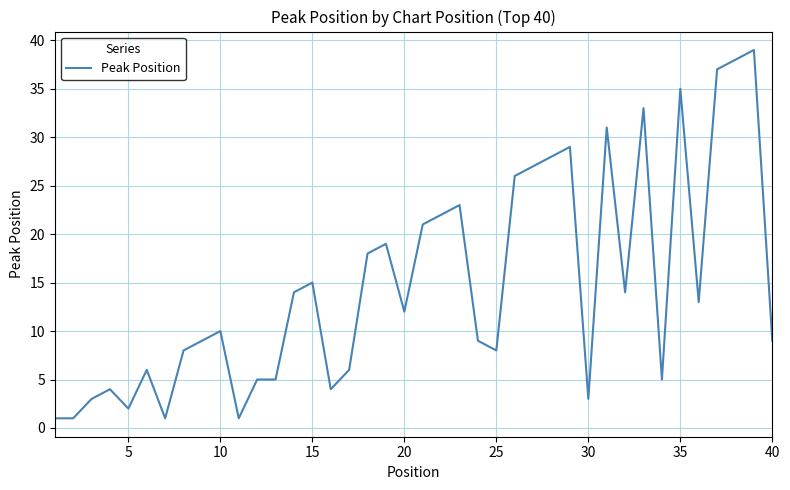

Reading right to left, what are all the values shown in this chart?

9	39	38	37	13	35	5	33	14	31	3	29	28	27	26	8	9	23	22	21	12	19	18	6	4	15	14	5	5	1	10	9	8	1	6	2	4	3	1	1